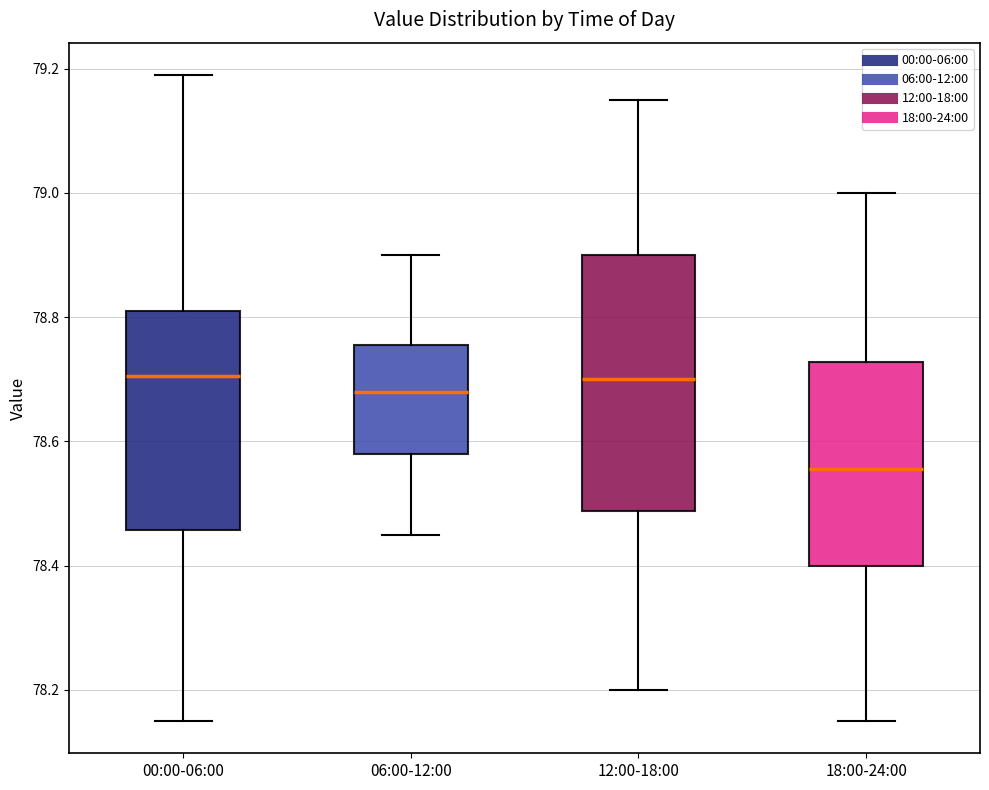

Reading left to right, read every box against the y-axis: the position of its median line, the range the box covers, and the ends of its whiskers. The values are not printed on the chart, so give them approximately, as read against the axis.

00:00-06:00: median 78.70, box 78.46 to 78.82, whiskers 78.16 to 79.20
06:00-12:00: median 78.68, box 78.58 to 78.76, whiskers 78.46 to 78.90
12:00-18:00: median 78.70, box 78.48 to 78.90, whiskers 78.20 to 79.16
18:00-24:00: median 78.56, box 78.40 to 78.72, whiskers 78.16 to 79.00